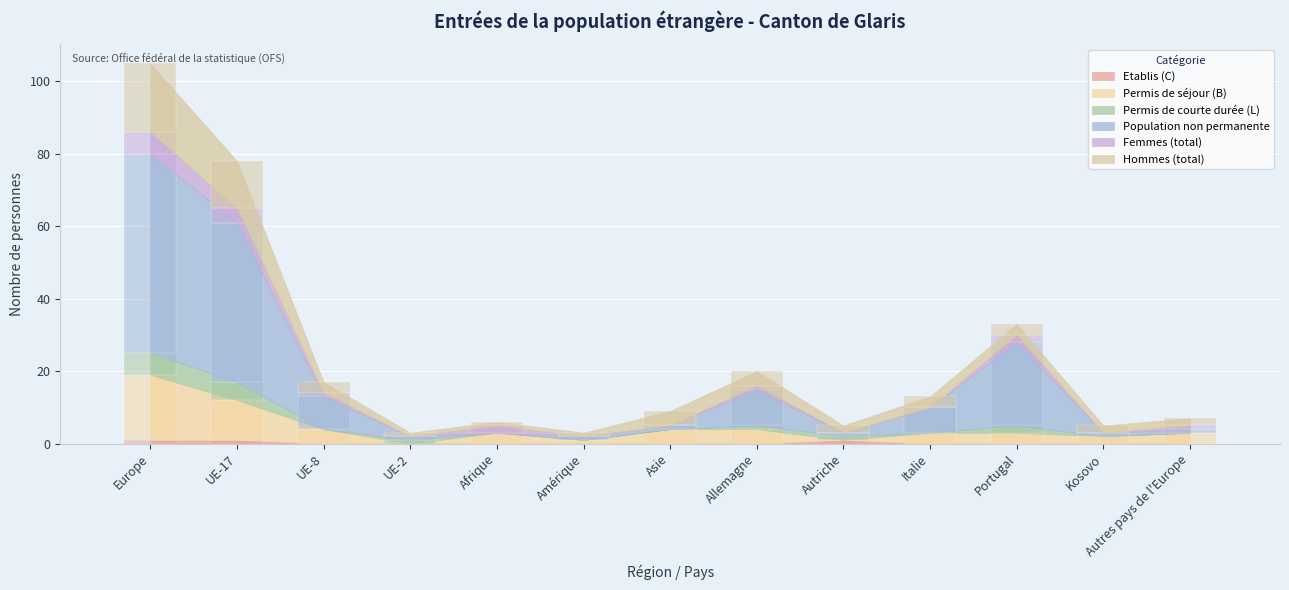

Where does the Permis de séjour (B) series first go above 3?

Europe